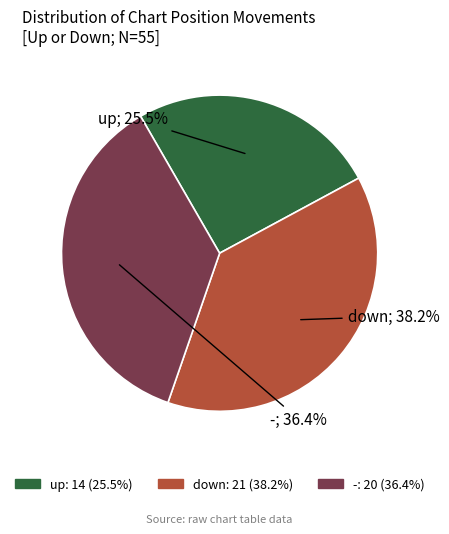

What portion of the pie excludes down?

61.8%